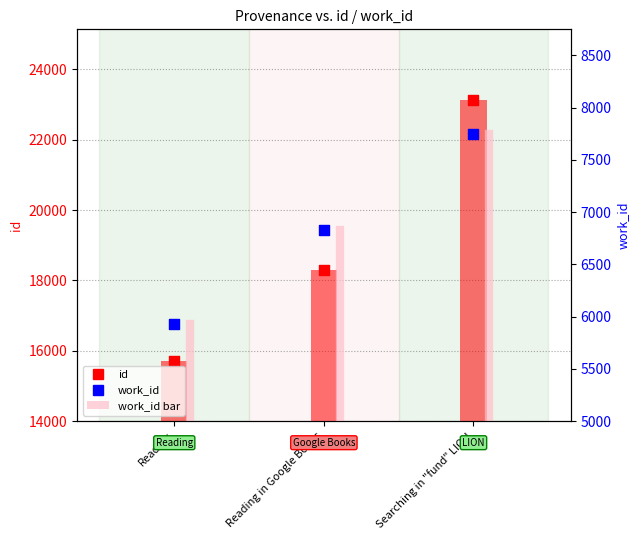

At which category is the sum across all series the highest?

Searching in "fund" LION